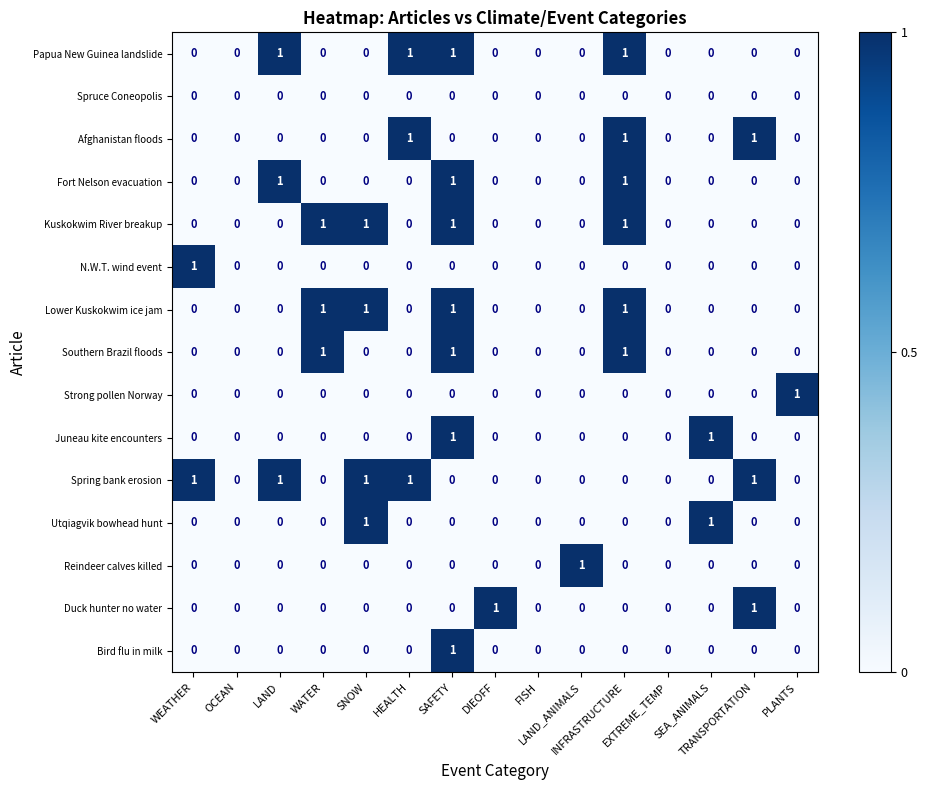

What is the sum of all Papua New Guinea landslide values?

4